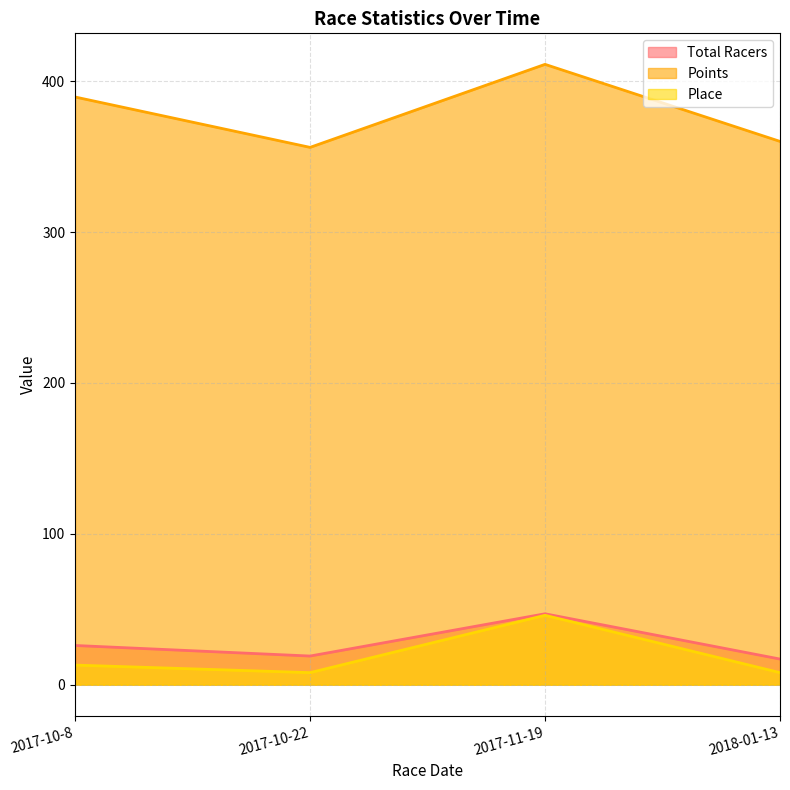

What is the sum of all Place values?

75.0